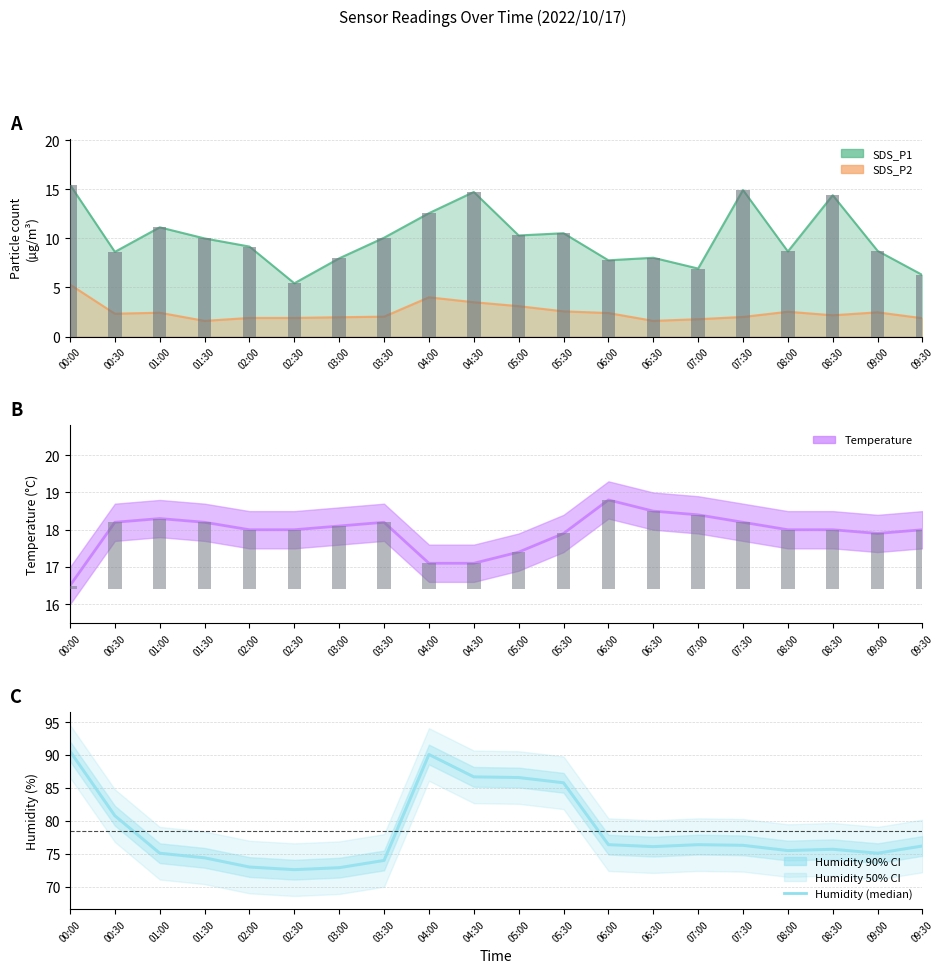

Which series has the widest spread of values?

Humidity (median)